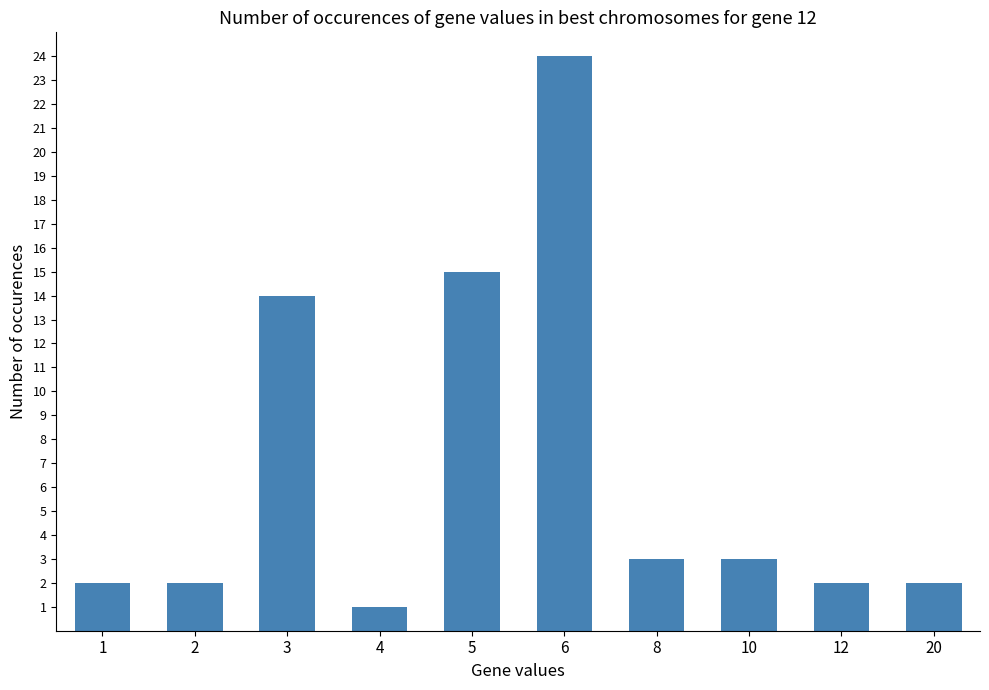

Read the value at 5.

15